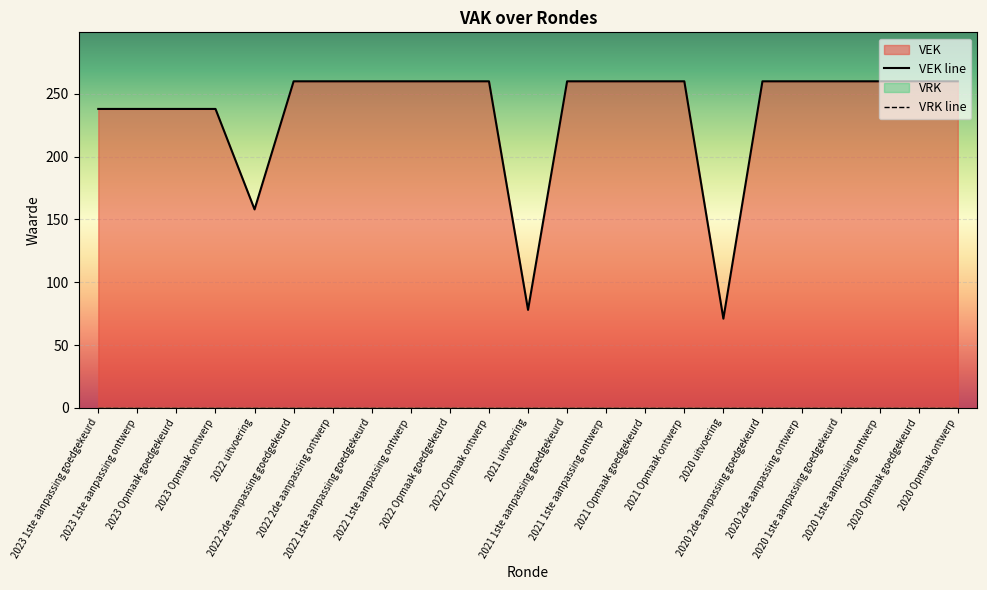

What is the total value across all series at 2022 2de aanpassing ontwerp?

260